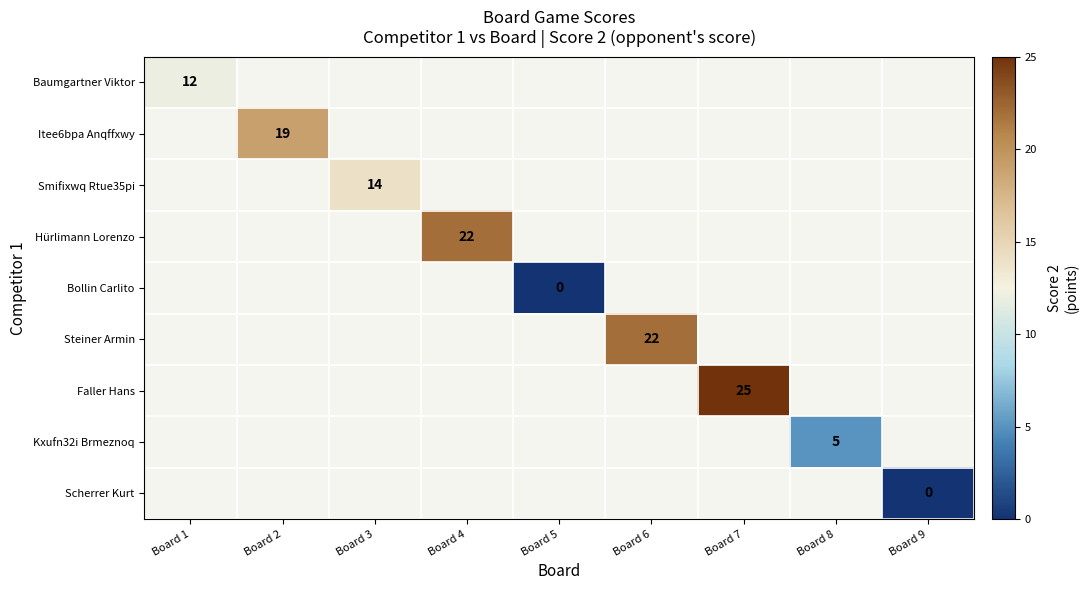

The value of Itee6bpa Anqffxwy at Board 2 is 8. True or false?

False